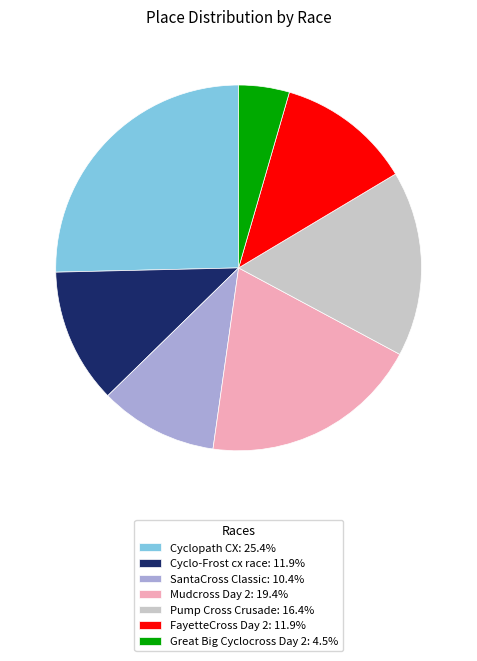

Do Cyclopath CX: 25.4% and Cyclo-Frost cx race: 11.9% together represent more than half of the pie?

No